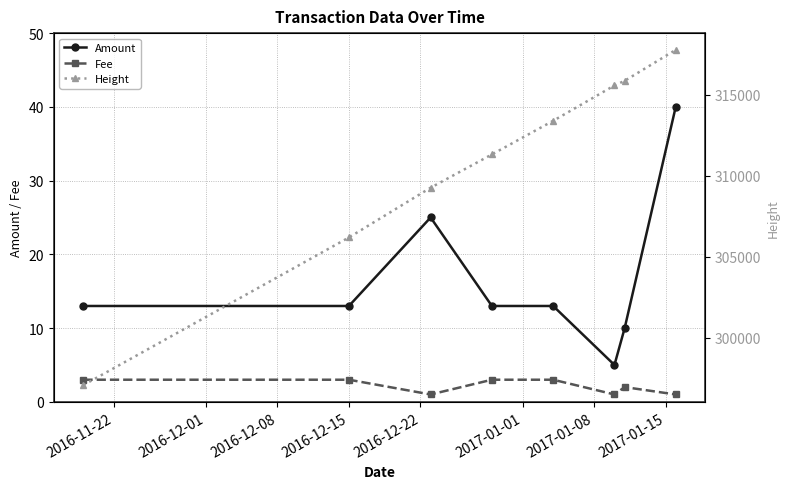

True or false: Amount and Fee cross at least once.

False